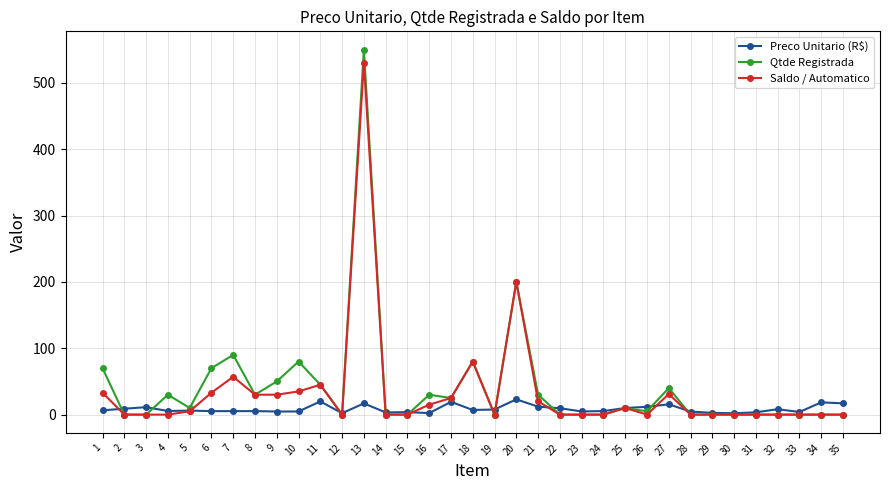

What is the difference between the highest and lowest values at 18?

73.0